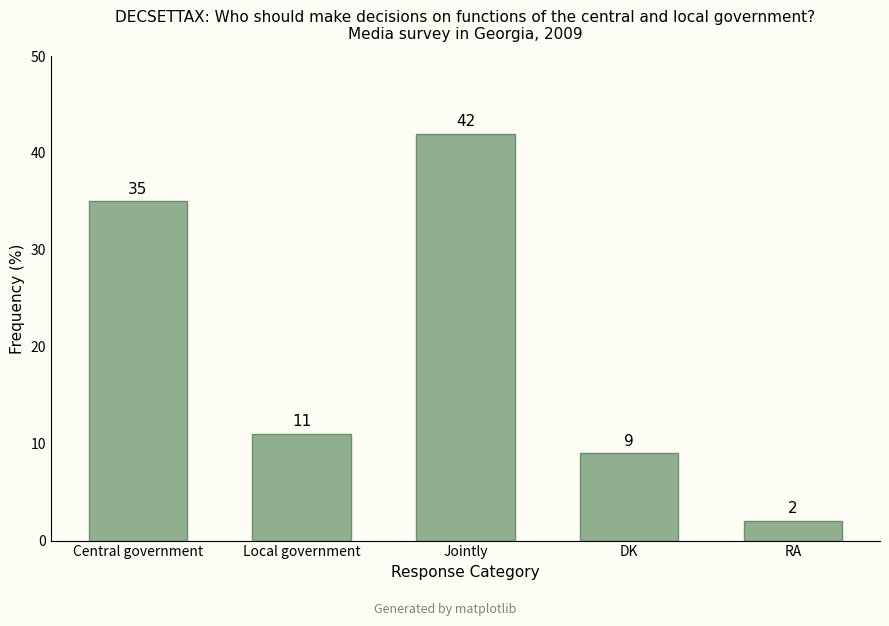

Is it true that the value at DK is 5?

False